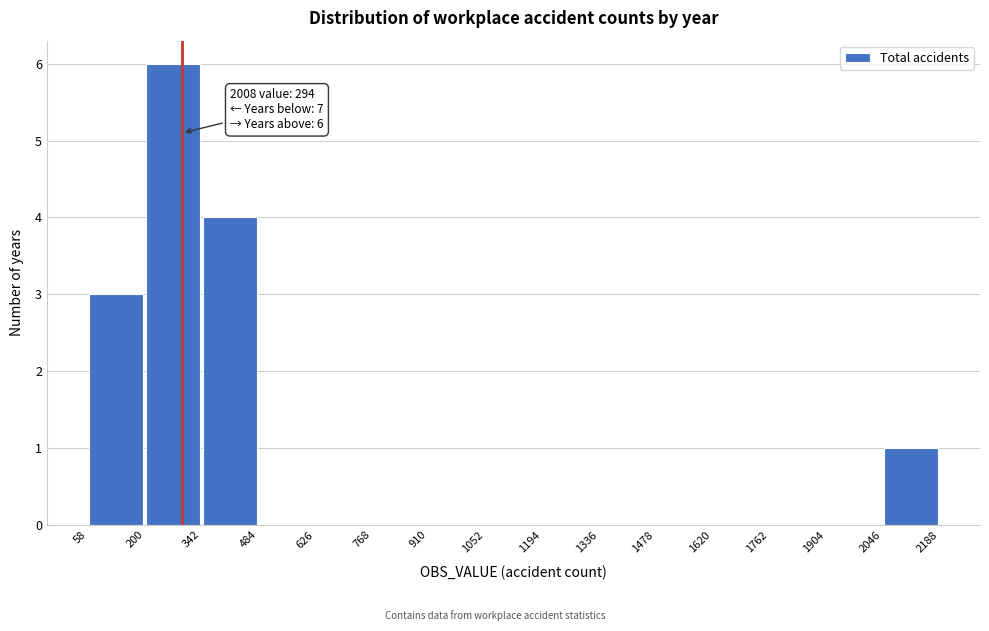

Which range on the x-axis has the tallest bar?

200 to 342